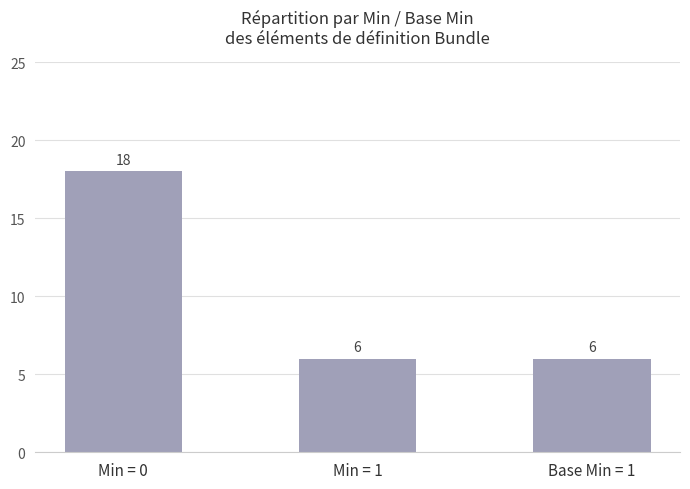

The chart shows a value of 6 at Min = 1. True or false?

True